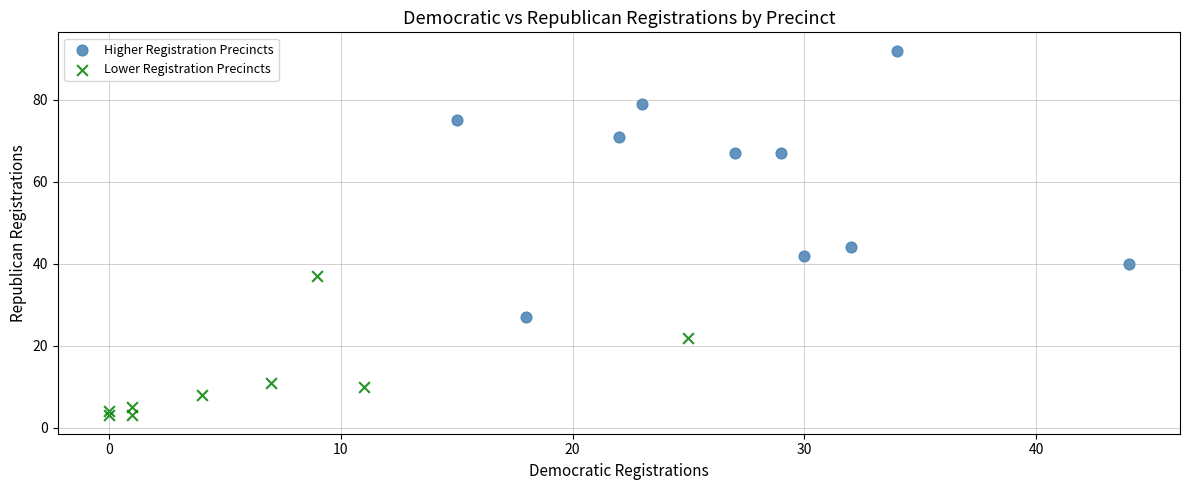

What are all the series names shown in the legend?

Higher Registration Precincts, Lower Registration Precincts